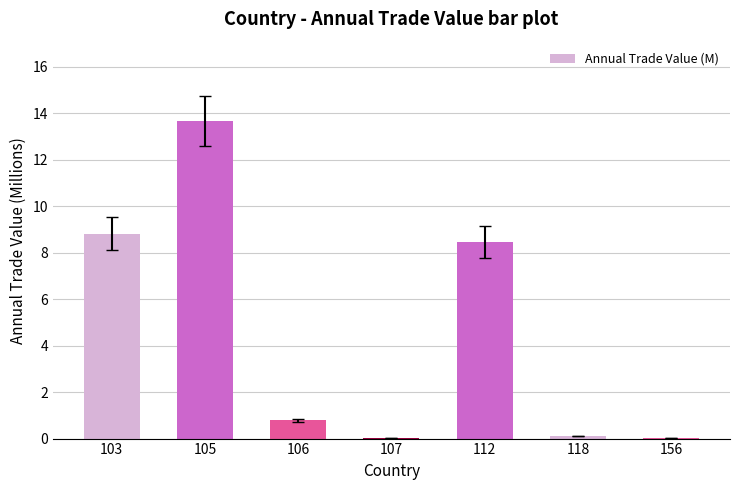

True or false: the data shows 8.4 at 105.

False